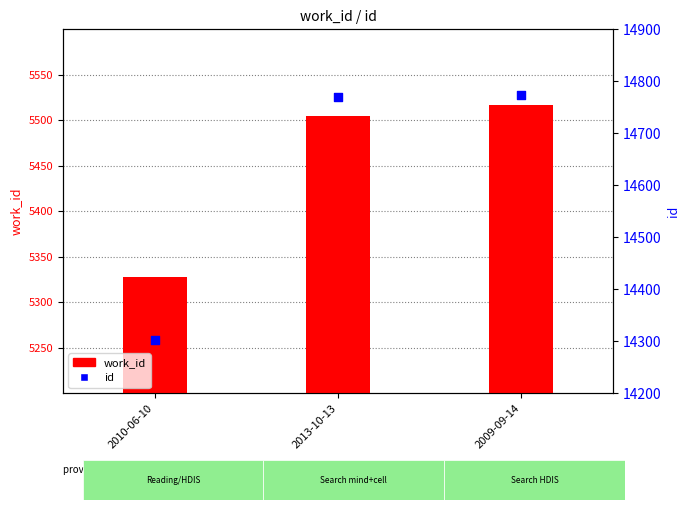

Which series has the largest total across all categories?

id